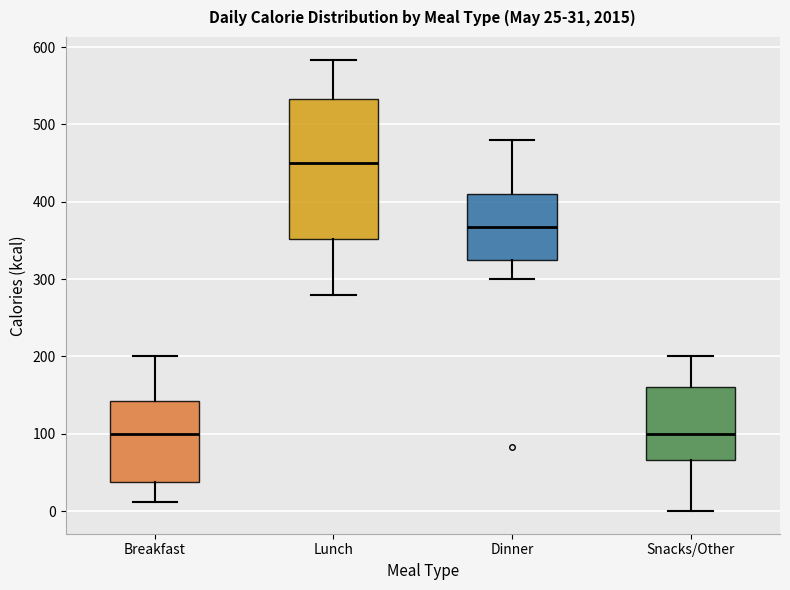

Which box is the tallest, from its lower edge to its upper edge?

Lunch